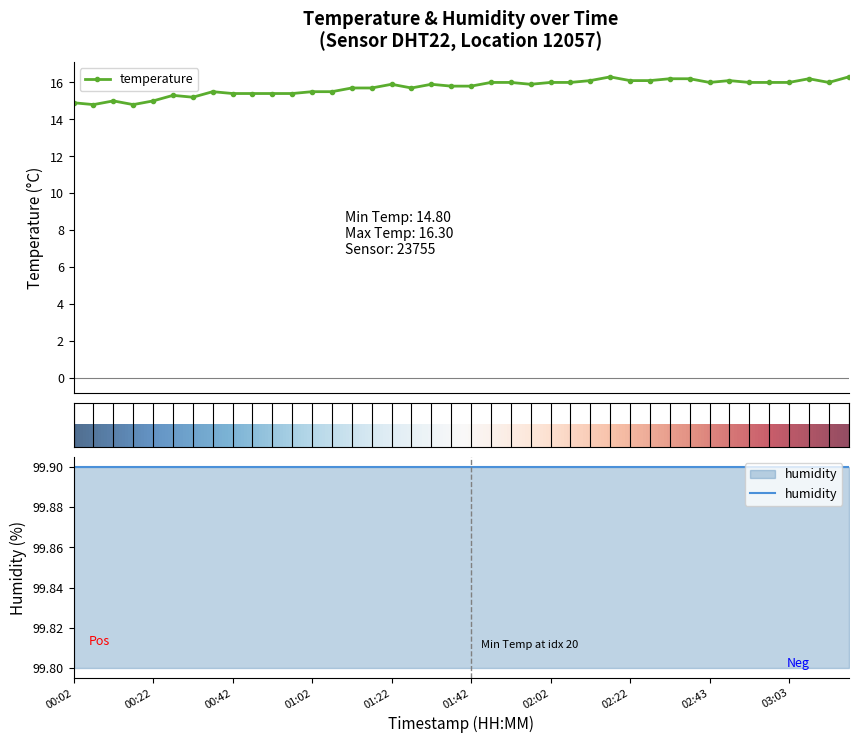

What is the sum of the values at 01:07 and 00:07?

30.3